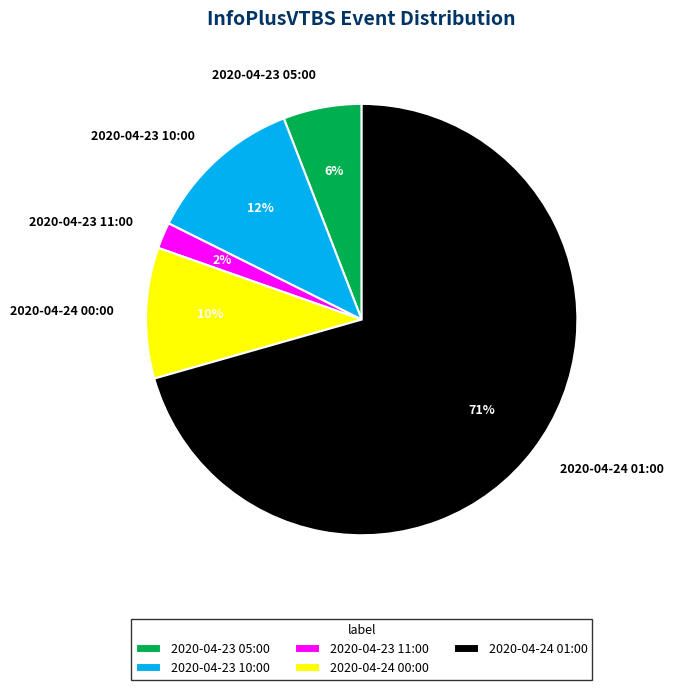

To the nearest percent, what is the combined percentage of 2020-04-23 05:00 and 2020-04-24 00:00?

16%